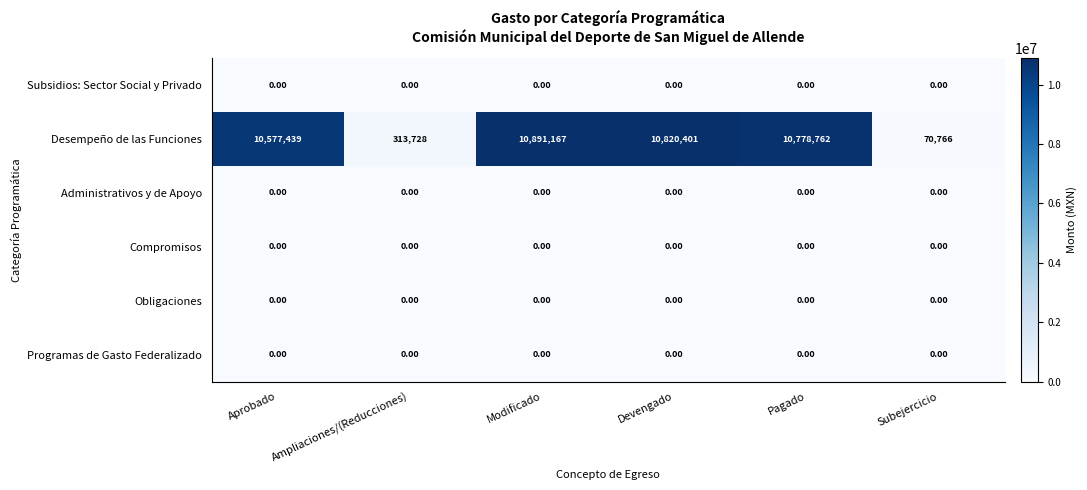

List the labels in order of Desempeño de las Funciones value, largest first.

Modificado, Devengado, Pagado, Aprobado, Ampliaciones/(Reducciones), Subejercicio